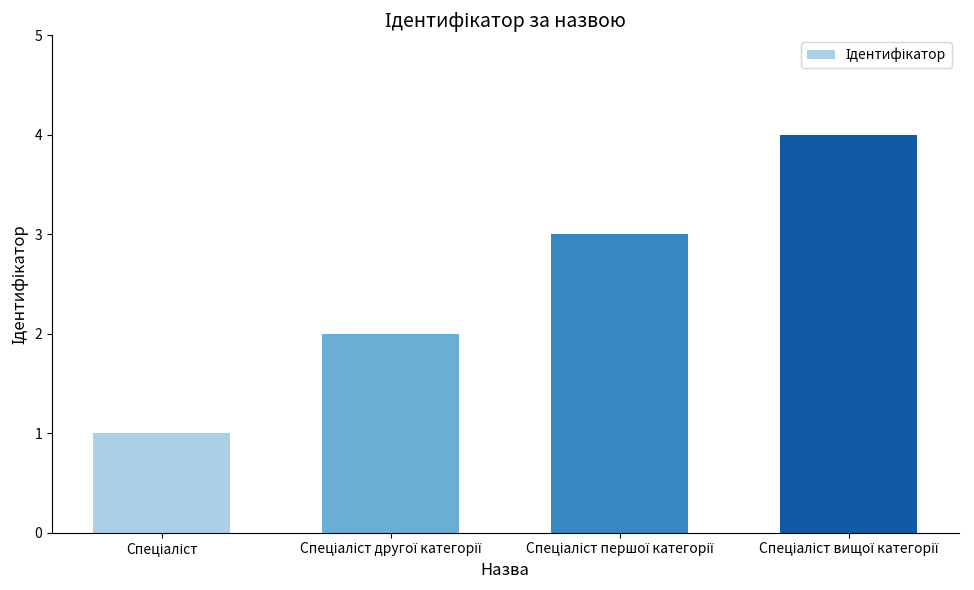

What is the difference between the maximum and minimum values?

3